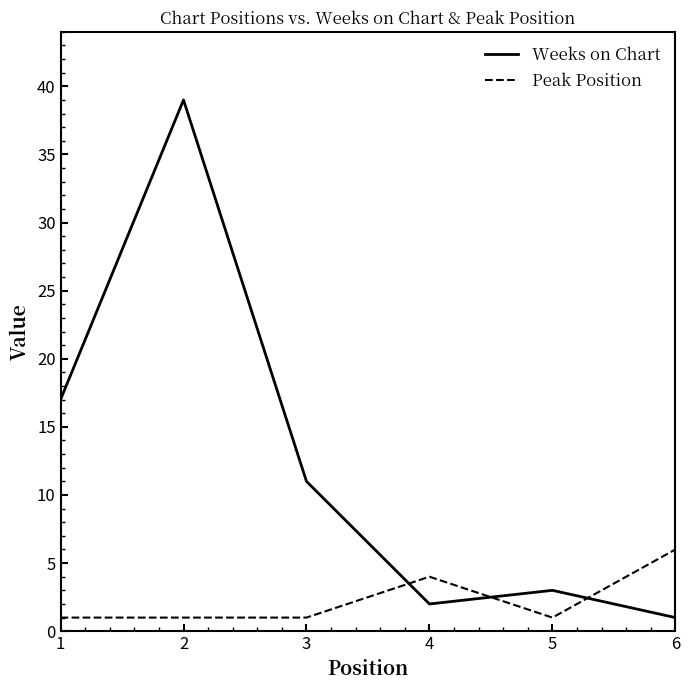

Rank the series by their average value, from lowest to highest.

Peak Position, Weeks on Chart